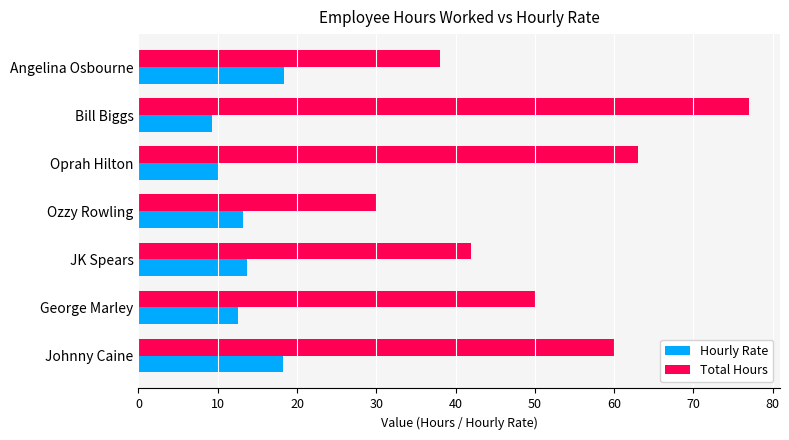

What is the difference between the highest and lowest values at George Marley?

37.4